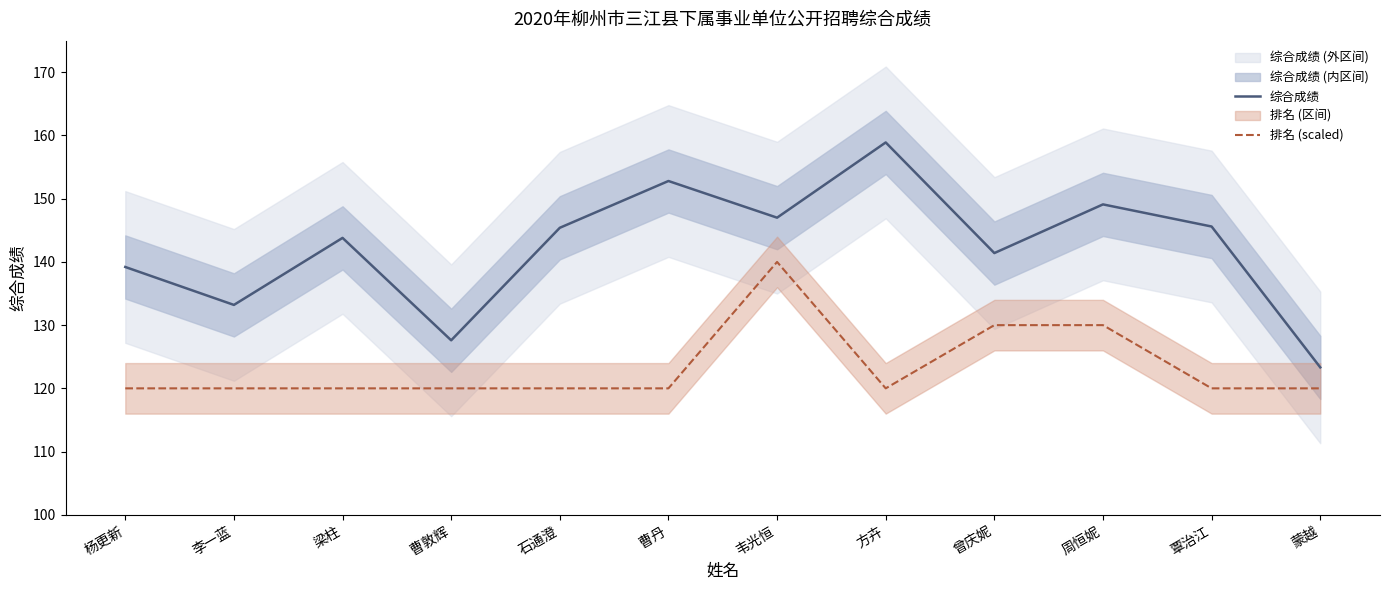

Reading left to right, what are all the values shown in this chart?

综合成绩: 杨更新=139.2	李一蓝=133.2	梁柱=143.8	曹敦辉=127.6	石通澄=145.4	曹丹=152.8	韦光恒=147.0	方卉=158.9	曾庆妮=141.4	周恒妮=149.1	覃治江=145.6	蒙越=123.3
排名 (scaled): 杨更新=120.0	李一蓝=120.0	梁柱=120.0	曹敦辉=120.0	石通澄=120.0	曹丹=120.0	韦光恒=140.0	方卉=120.0	曾庆妮=130.0	周恒妮=130.0	覃治江=120.0	蒙越=120.0